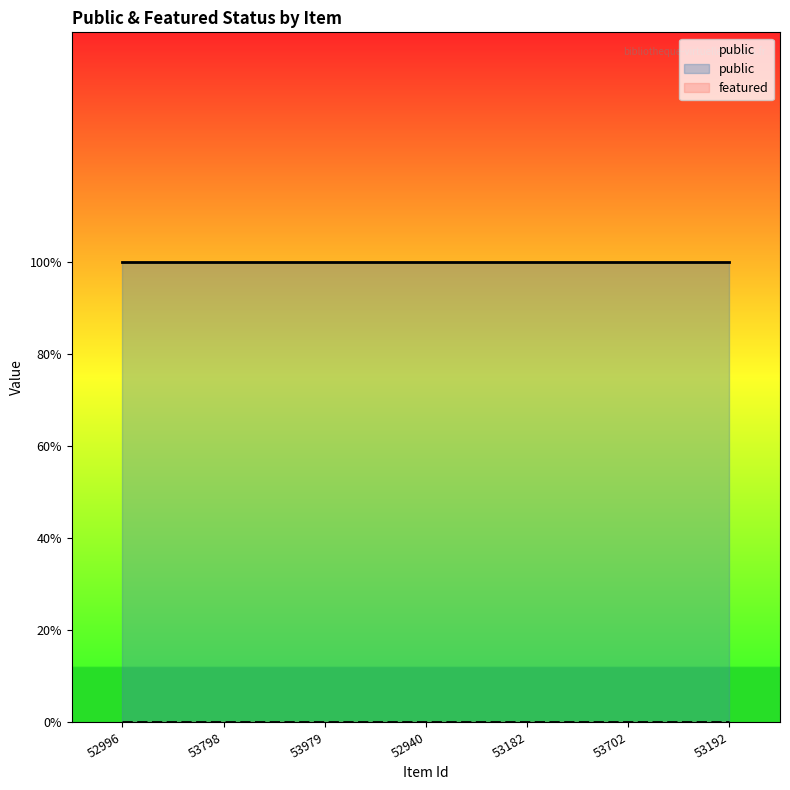

The value of public at 52940 is 0. True or false?

False